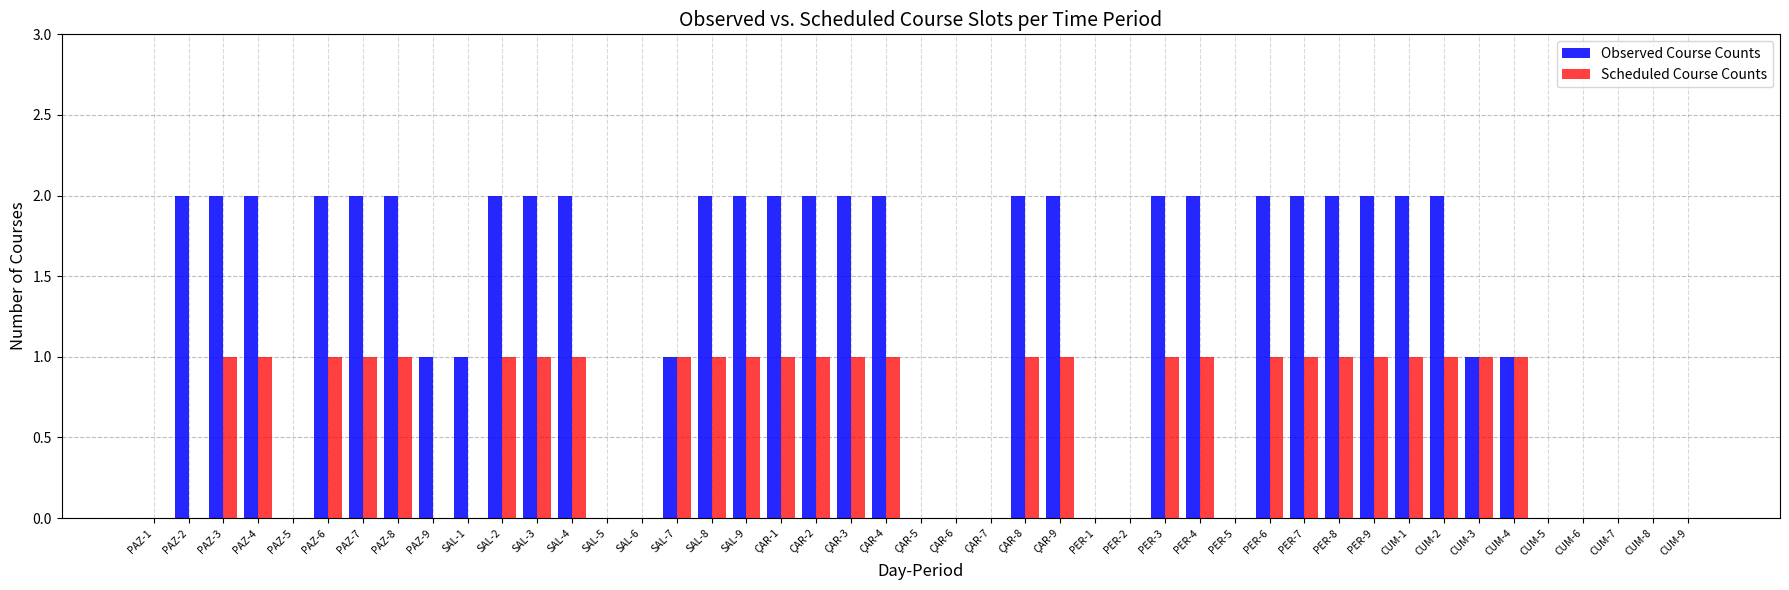

The value of Scheduled Course Counts at PAZ-7 is 2. True or false?

False